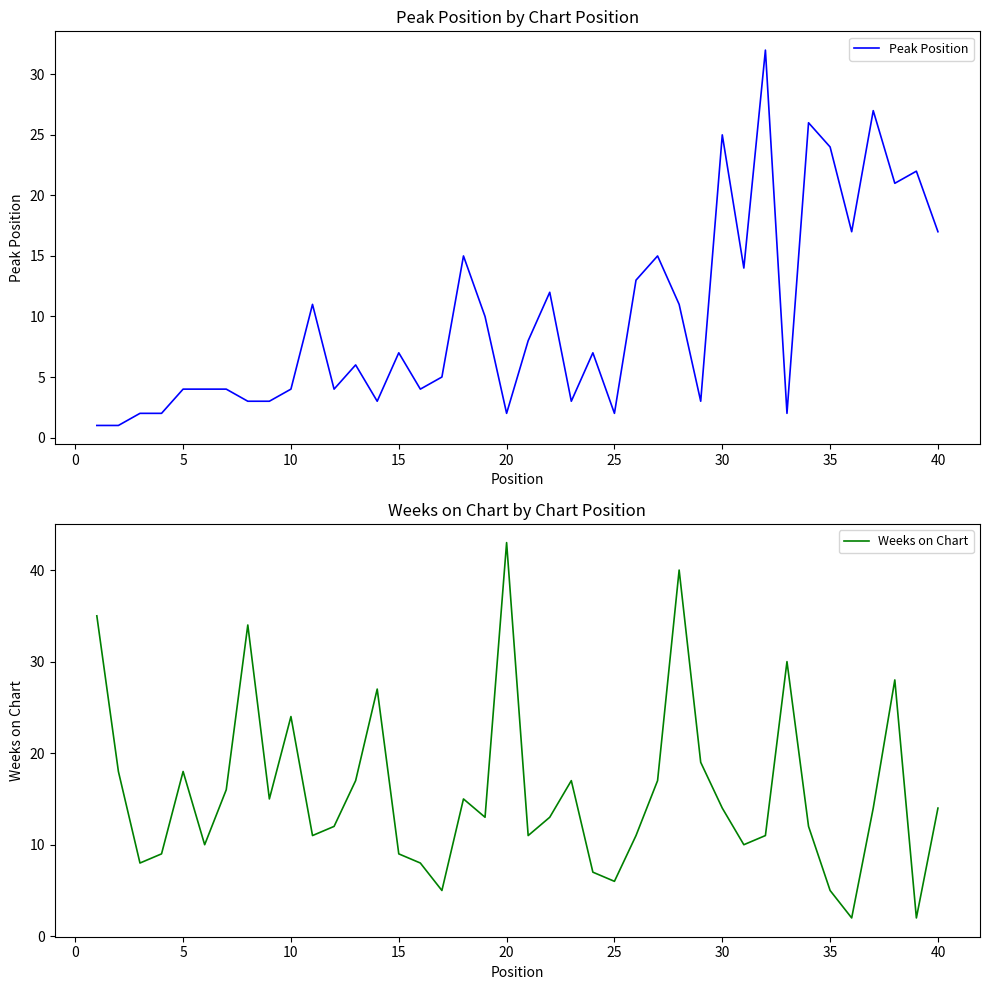

What are all the series names shown in the legend?

Peak Position, Weeks on Chart